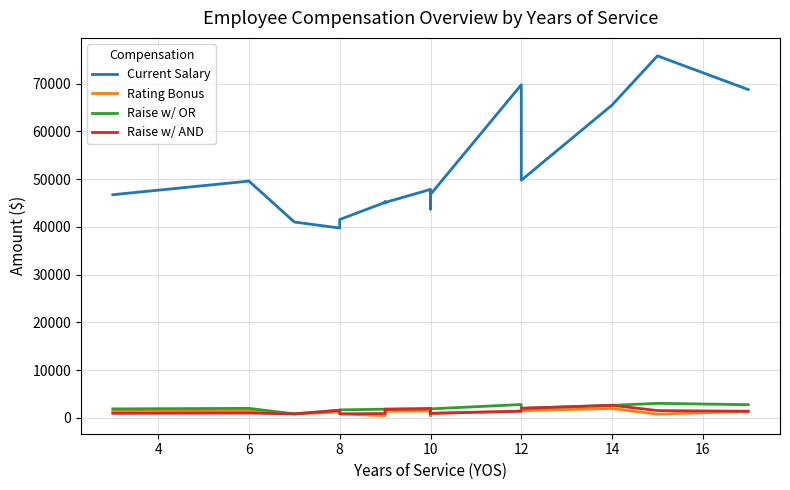

True or false: Current Salary and Rating Bonus cross at least once.

False